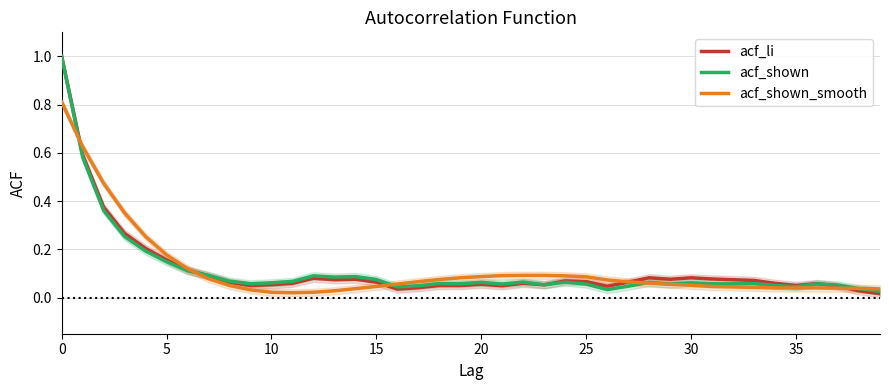

What is the sum of the acf_li values at 20 and 10?

0.1